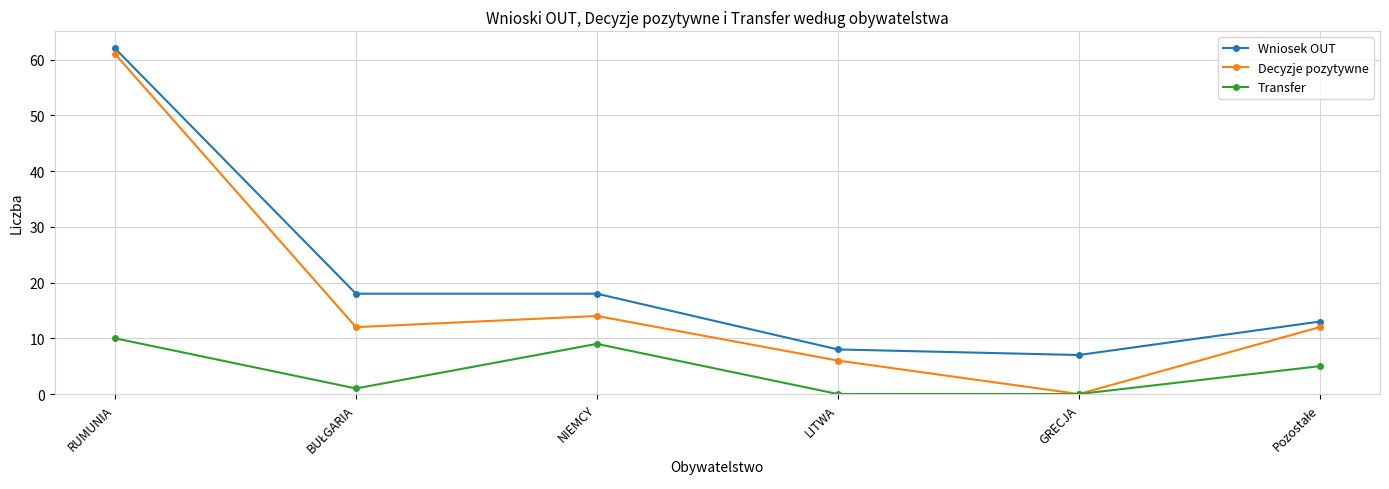

The value of Transfer at LITWA is 7. True or false?

False